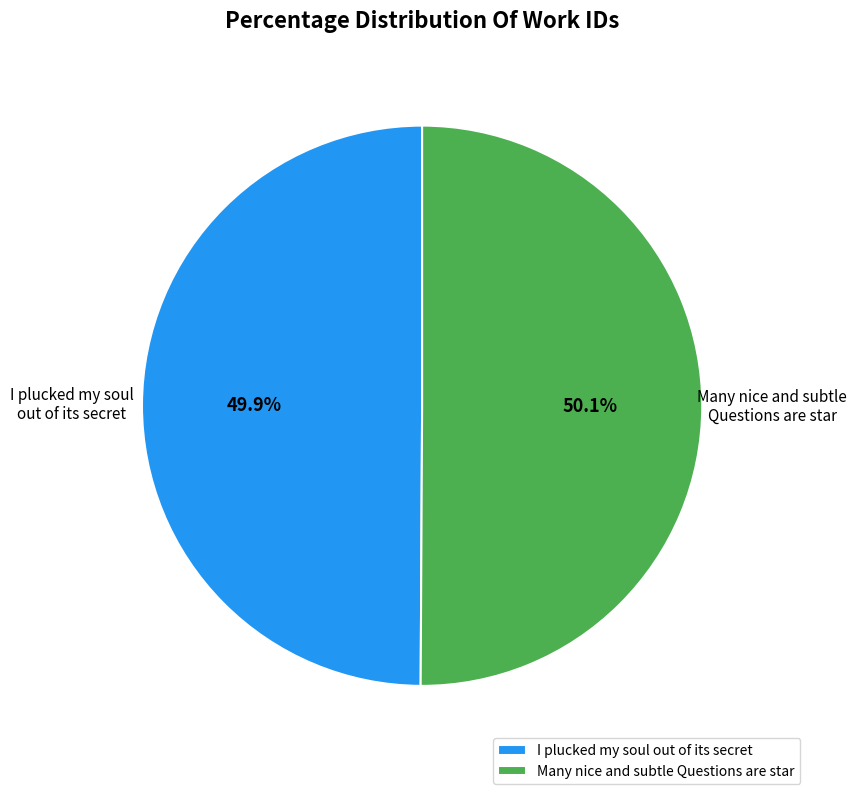

Approximately how many times larger is the value at Many nice and subtle Questions are star compared to I plucked my soul out of its secret?

1.0